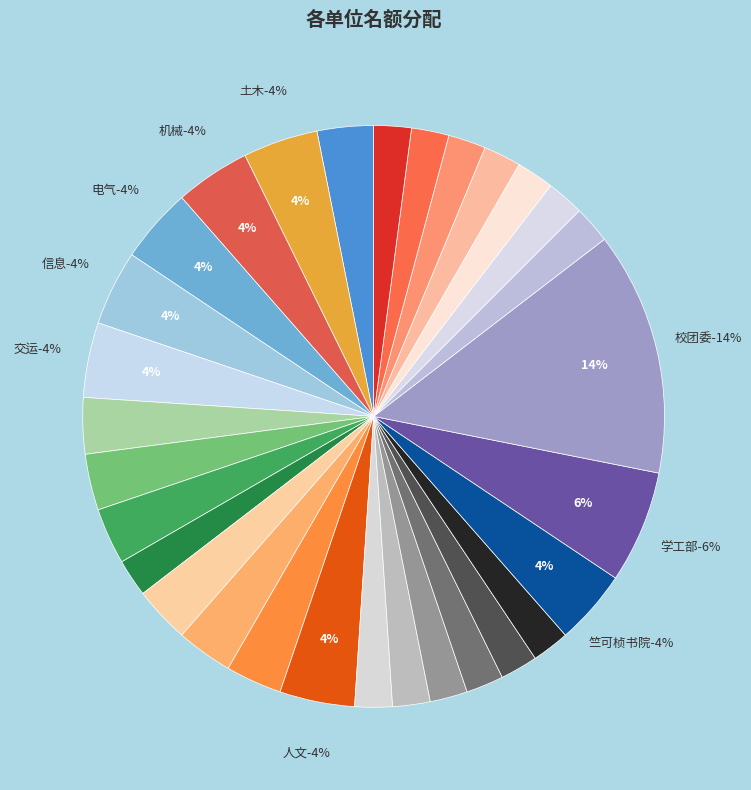

Is 地学 the majority of the pie?

No